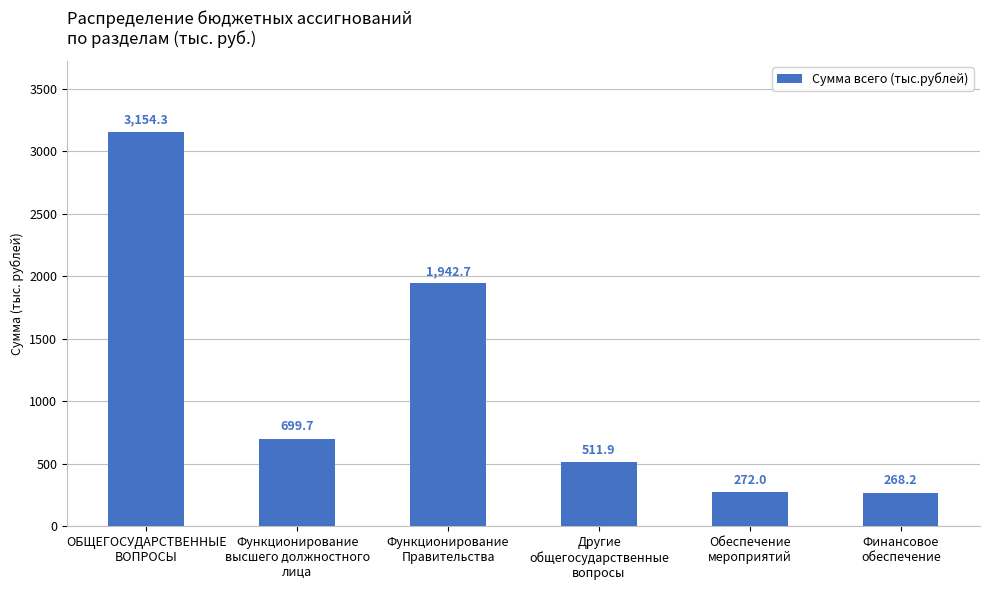

Where is the data nearest to the value 1711?

Функционирование
Правительства